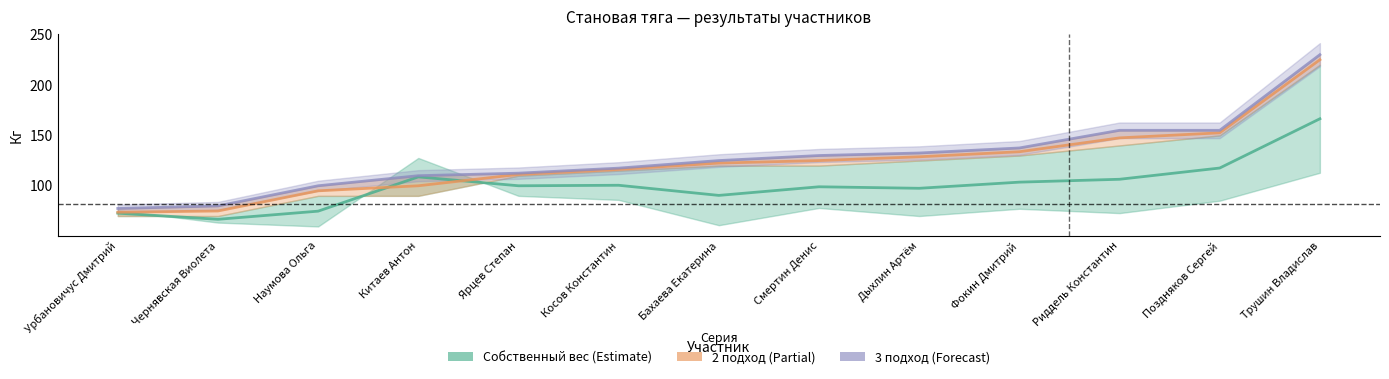

Does the chart display data point markers on the line(s)?

No